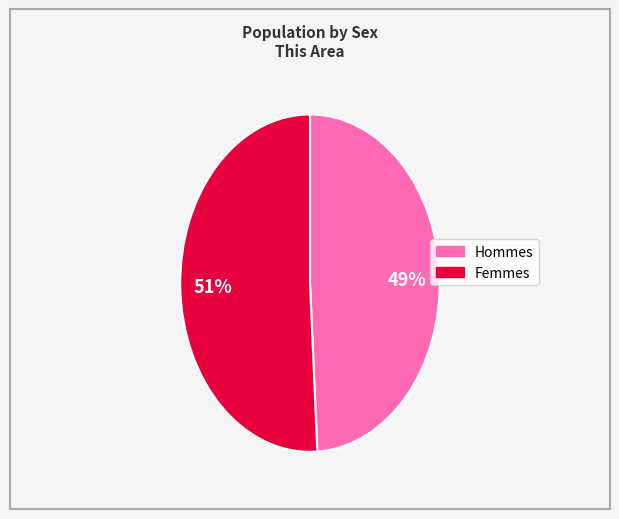

To the nearest percent, what is the difference between the largest and smallest slice percentages?

2%